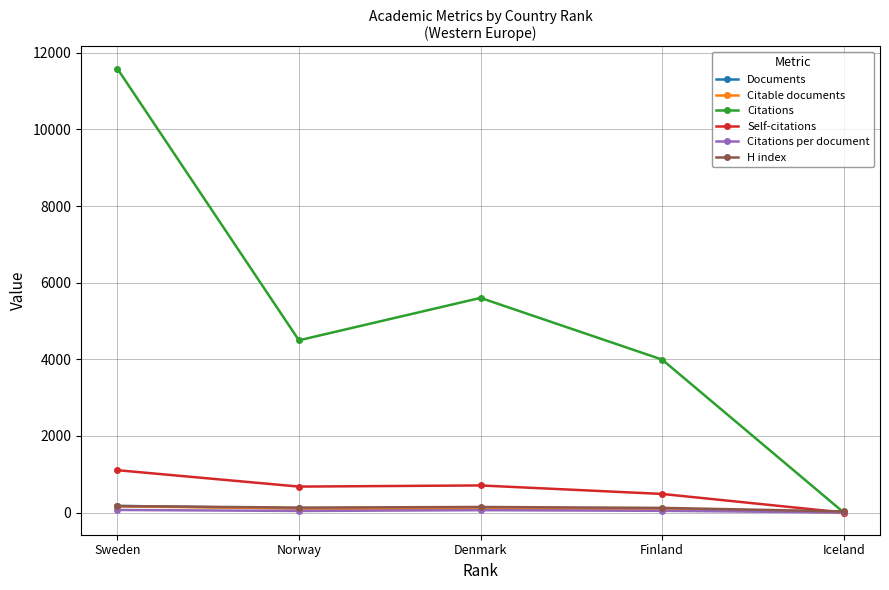

At which category does the chart reach its peak across all series?

Sweden